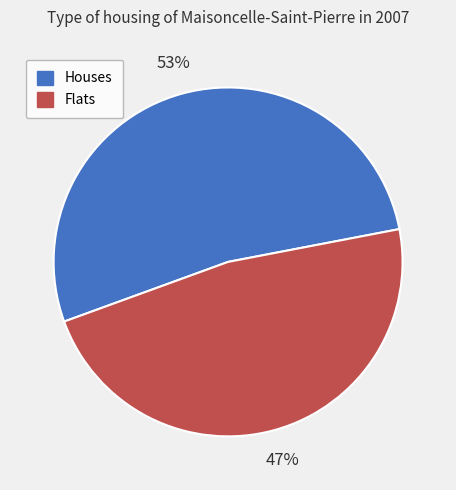

What is the majority slice?

Houses